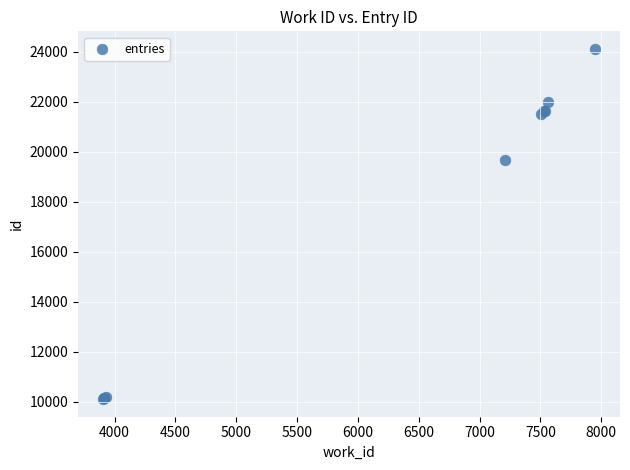

What Y value in the scatter plot is closest to 17111?

19665